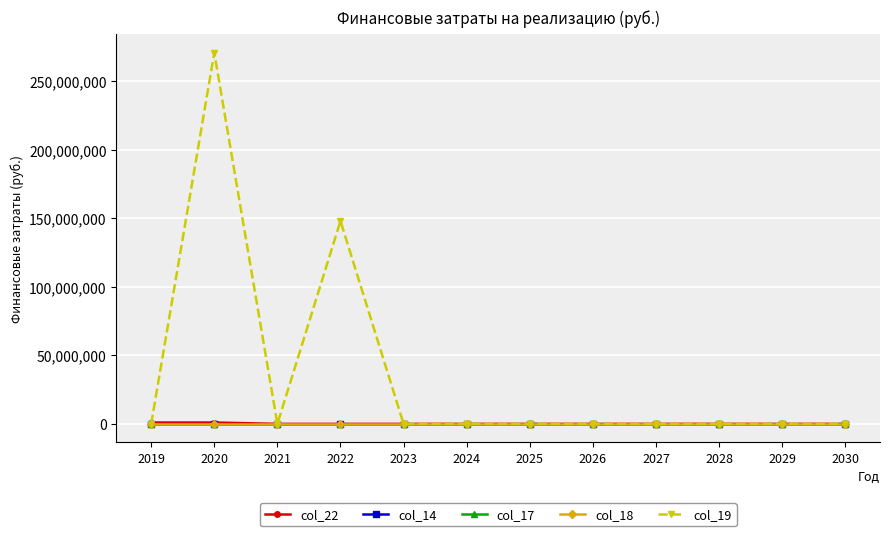

Is this an area chart (filled region under the line)?

No